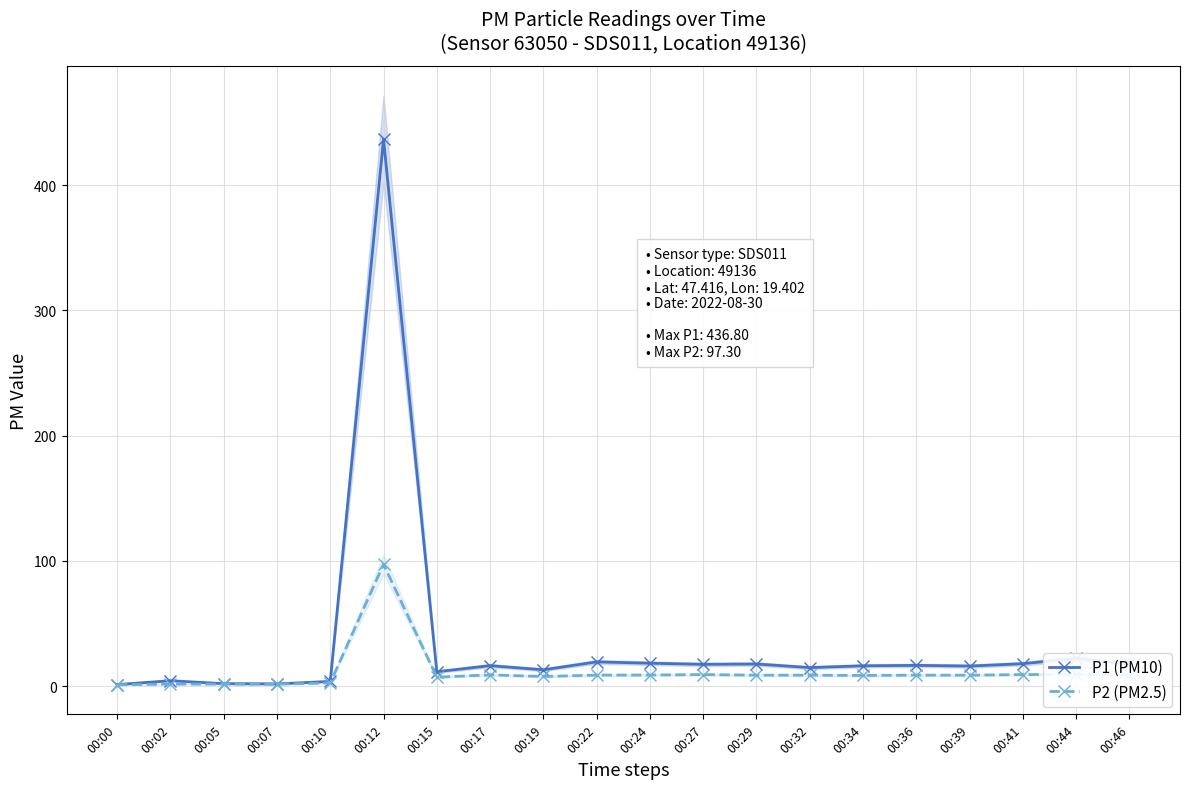

Which series has the largest total across all categories?

P1 (PM10)